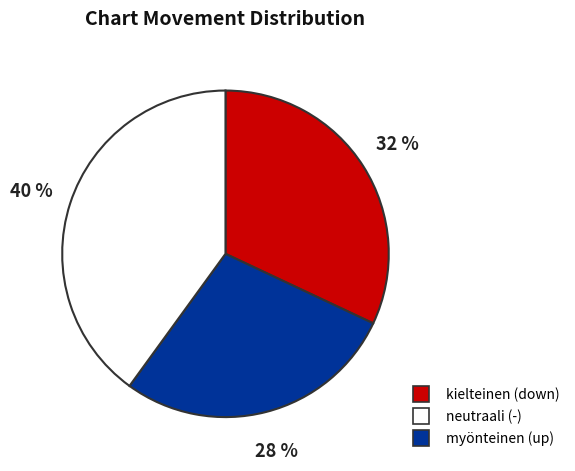

To the nearest percent, what is the average slice percentage?

33%